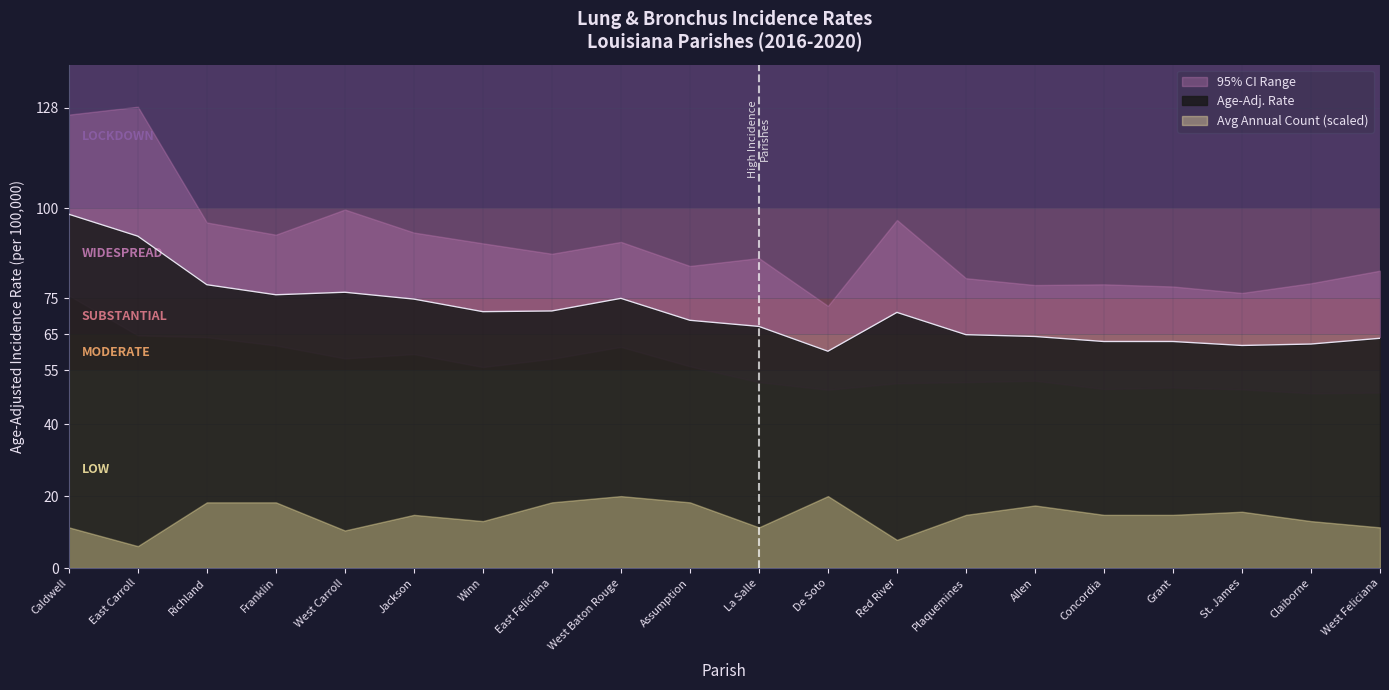

Reading right to left, transcribe all the data shown in this chart.

rate: 63.9	62.3	61.9	63.0	63.0	64.4	64.9	71.1	60.3	67.2	68.9	75.0	71.5	71.3	74.8	76.7	76.0	78.8	92.3	98.4
lower_ci: 48.8	48.6	49.7	50.2	49.8	52.1	51.7	51.4	49.6	51.7	56.1	61.5	58.2	55.9	59.5	58.3	61.9	64.2	64.7	75.8
upper_ci: 82.7	79.2	76.5	78.3	78.9	78.7	80.6	96.8	72.9	86.2	84.0	90.7	87.4	90.3	93.3	99.7	92.7	96.1	128.3	126.1
avg_count: 13.0	15.0	18.0	17.0	17.0	20.0	17.0	9.0	23.0	13.0	21.0	23.0	21.0	15.0	17.0	12.0	21.0	21.0	7.0	13.0